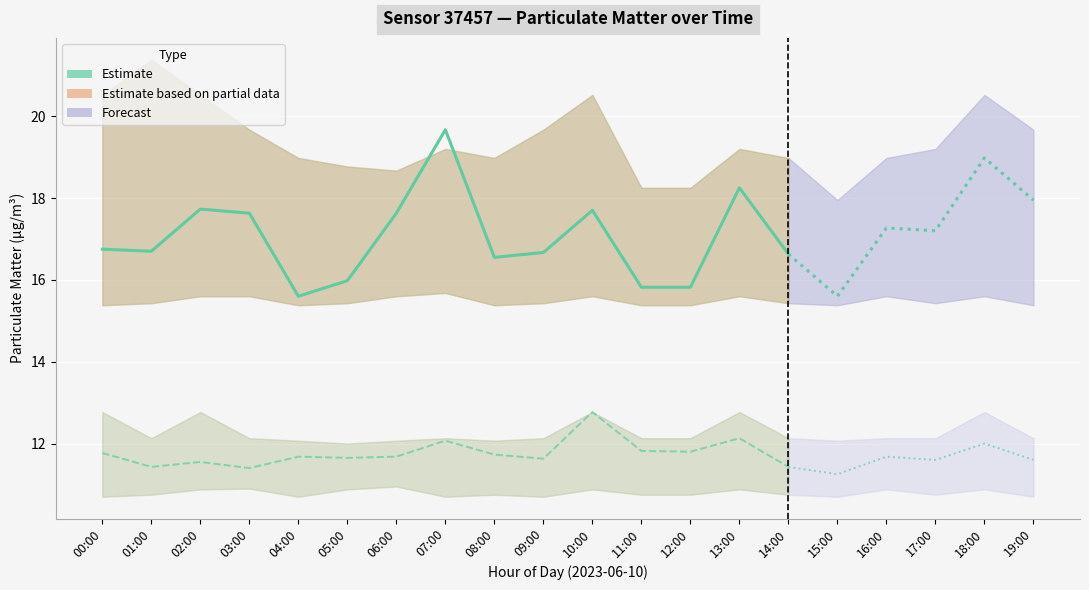

At which category is the sum across all series the highest?

07:00